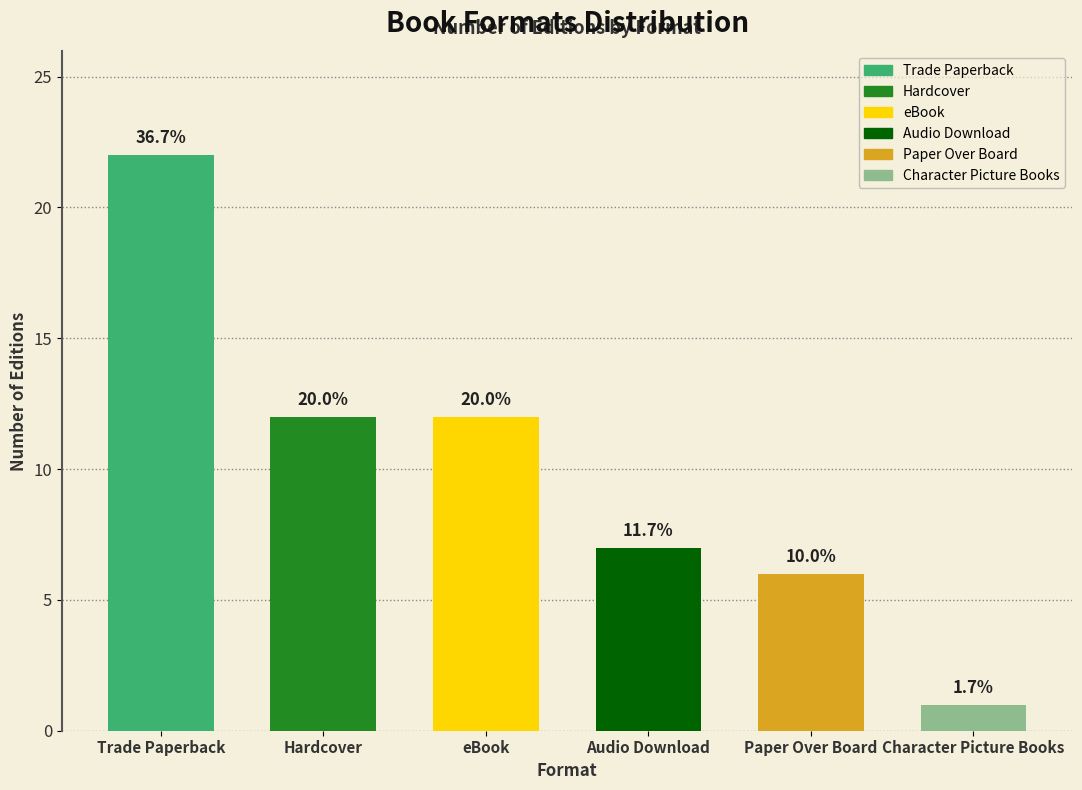

Rank the categories by value from lowest to highest.

Character Picture Books, Paper Over Board, Audio Download, Hardcover, eBook, Trade Paperback